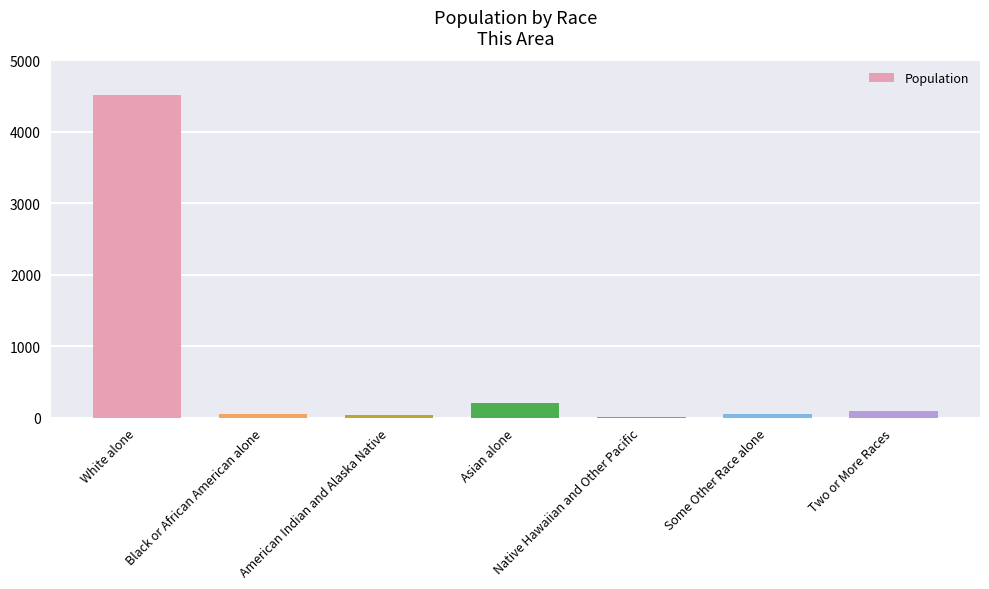

What is the greatest value displayed?

4511